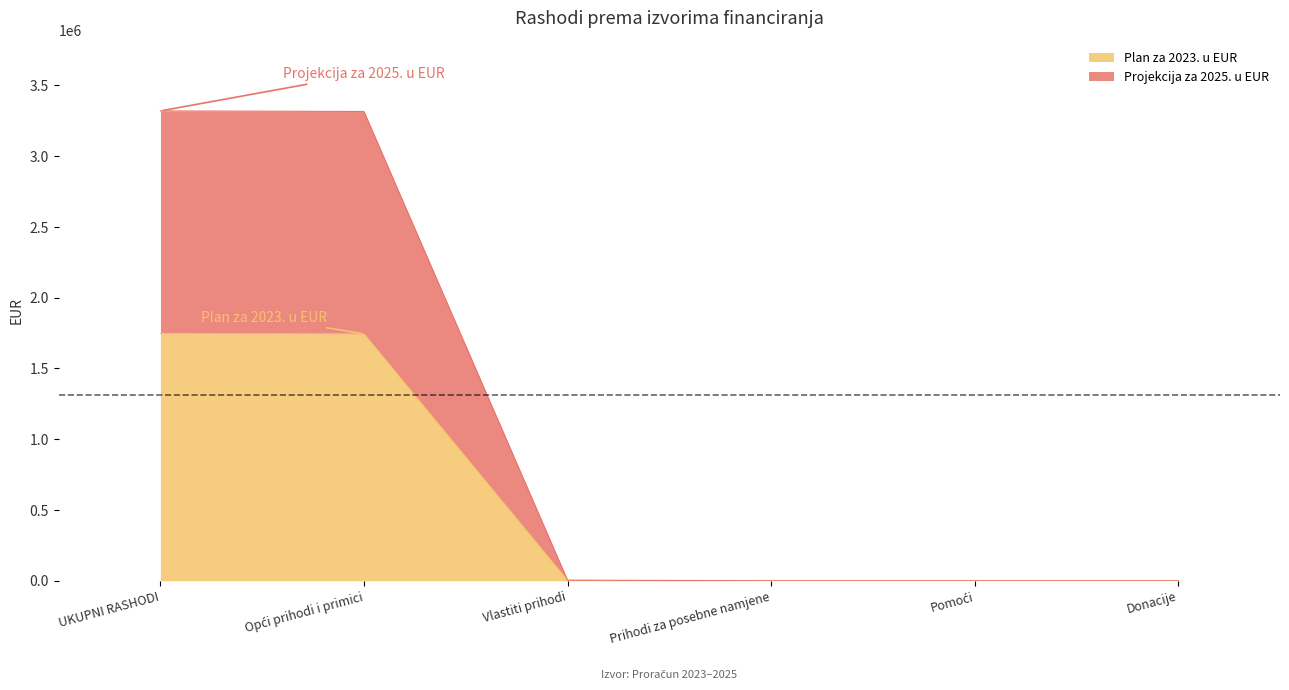

Which has a higher value, Donacije or Opći prihodi i primici?

Opći prihodi i primici